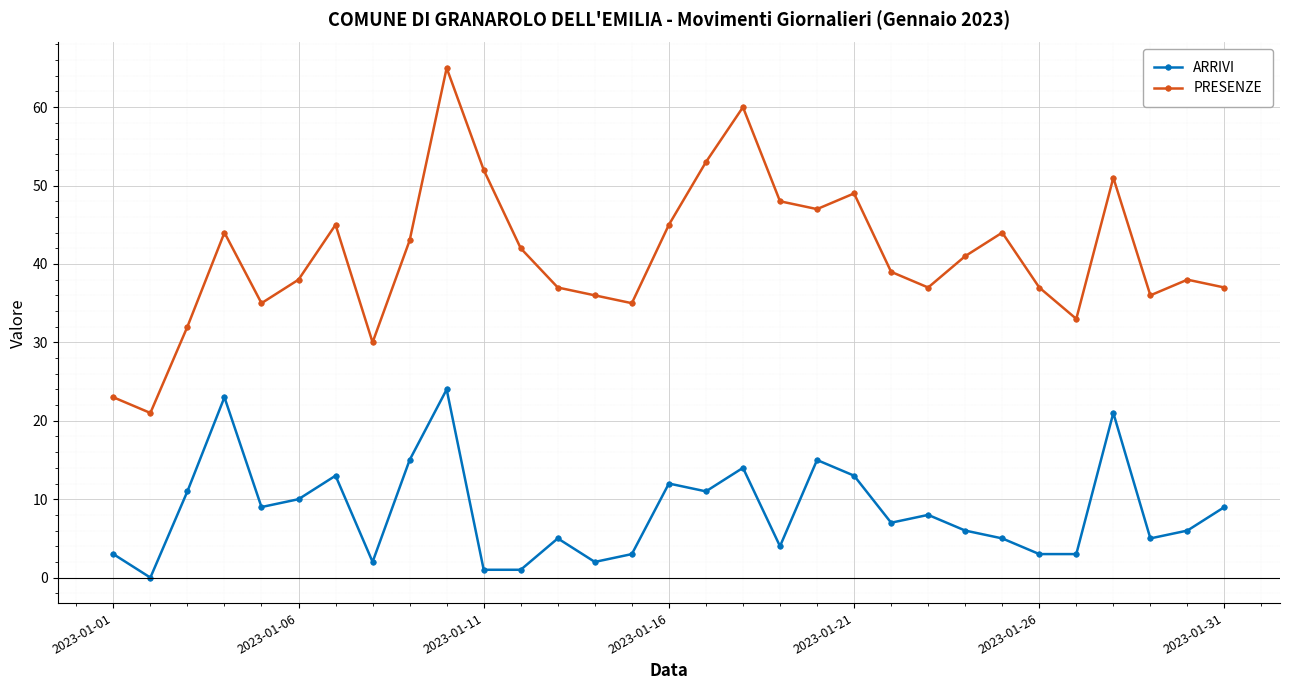

True or false: ARRIVI and PRESENZE intersect in this chart.

False